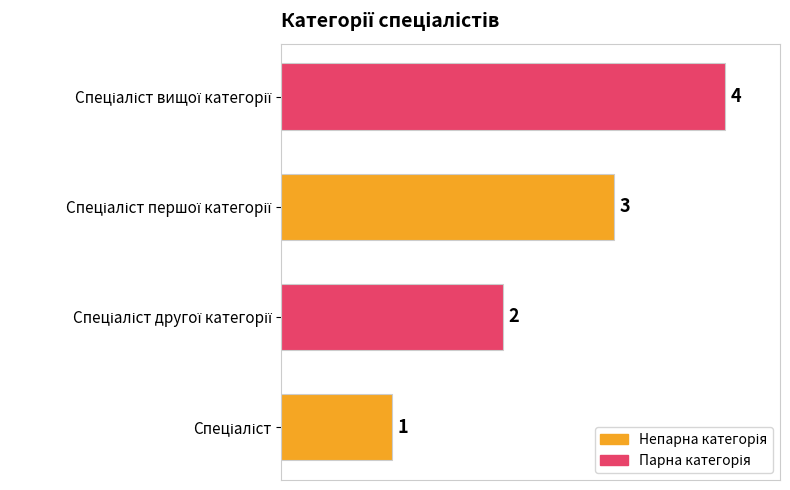

Count the values in the range 2 to 4.

3